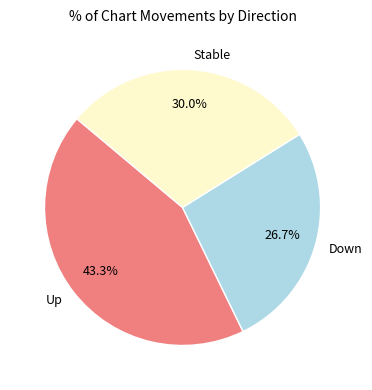

How many segments does this pie chart have?

3